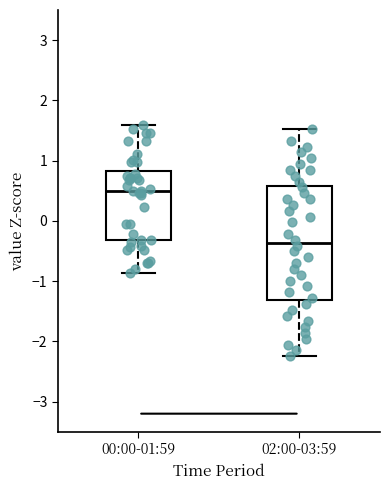

Reading left to right, read every box against the y-axis: the position of its median line, the range the box covers, and the ends of its whiskers. The values are not printed on the chart, so give them approximately, as read against the axis.

00:00-01:59: median 0.5, box -0.3 to 0.8, whiskers -0.9 to 1.6
02:00-03:59: median -0.4, box -1.3 to 0.6, whiskers -2.2 to 1.5